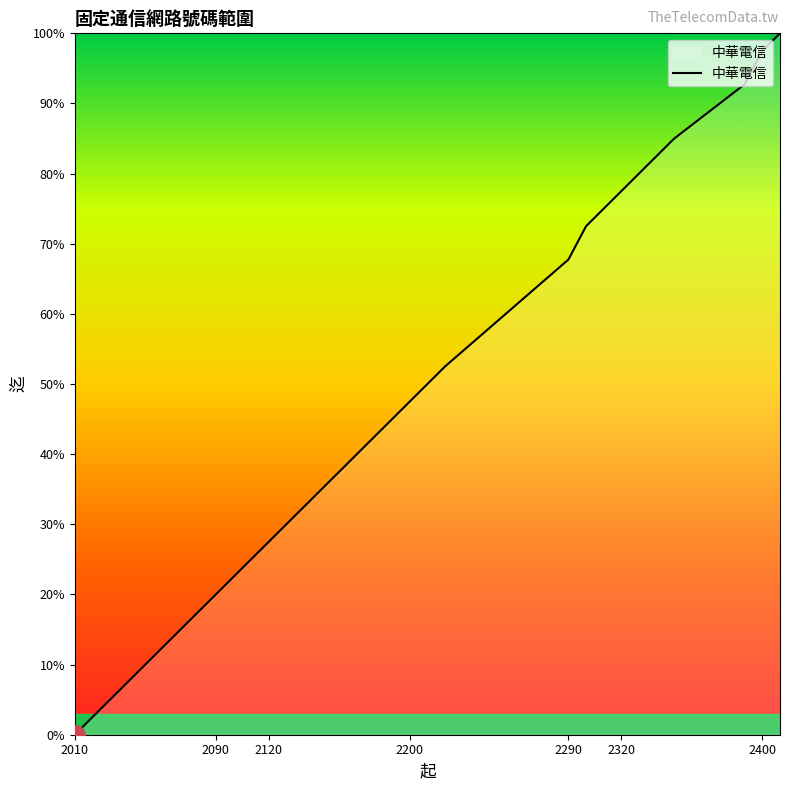

What is the difference between the maximum and minimum values?

100.0